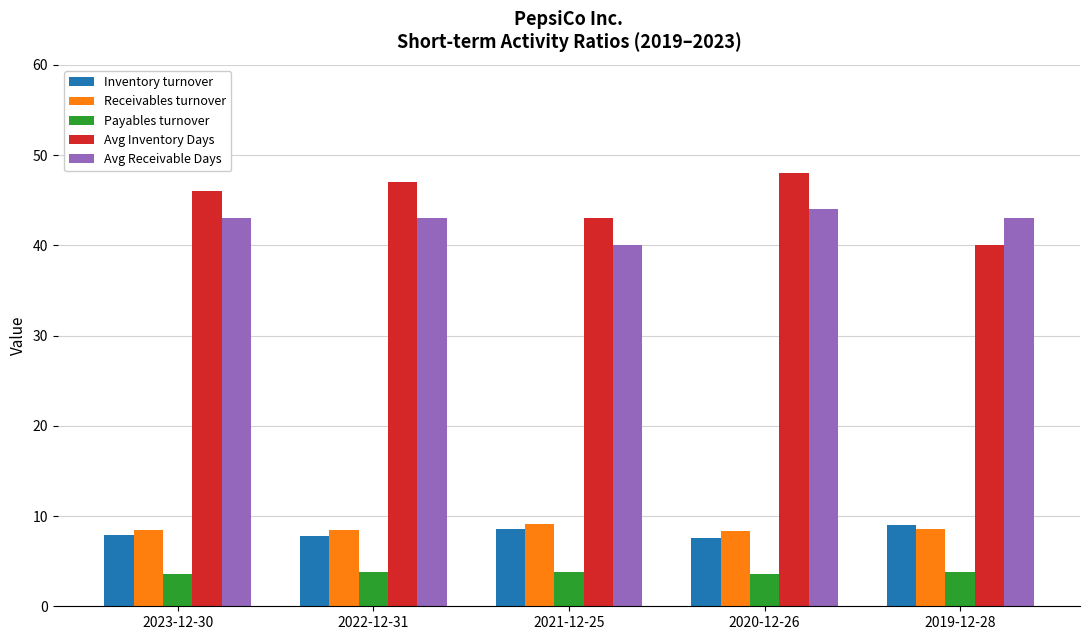

What is the spread (max minus min) of values at 2020-12-26?

44.4